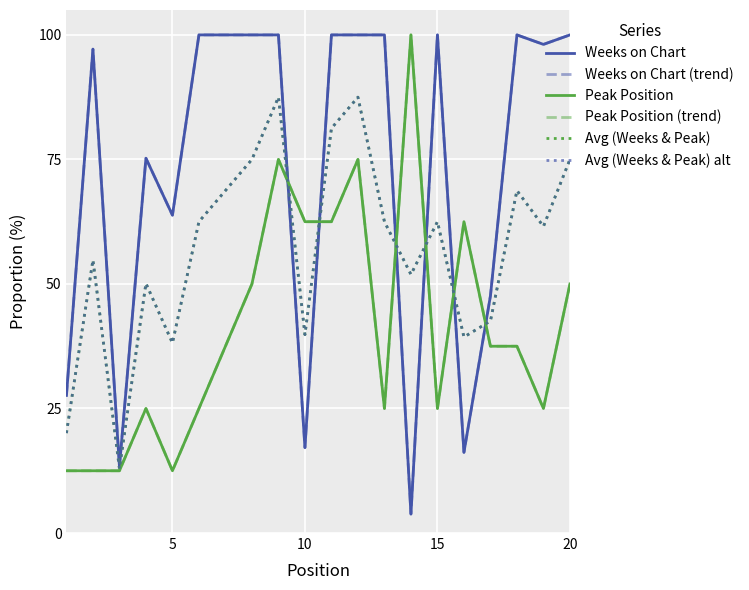

Does the chart have visible grid lines?

Yes